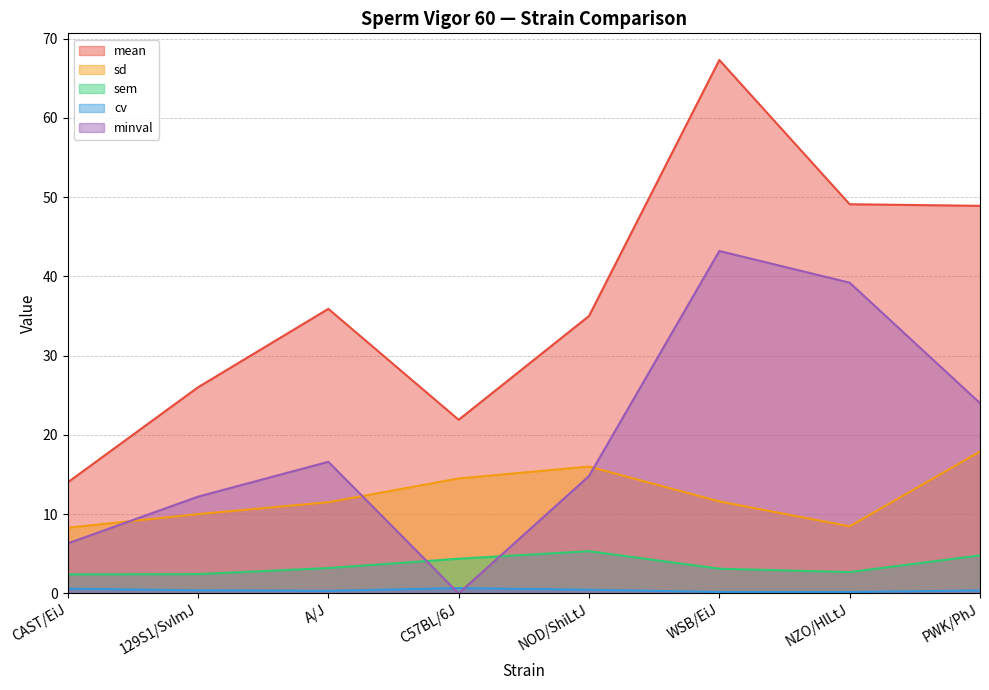

Between C57BL/6J and NZO/HlLtJ, which is larger?

NZO/HlLtJ